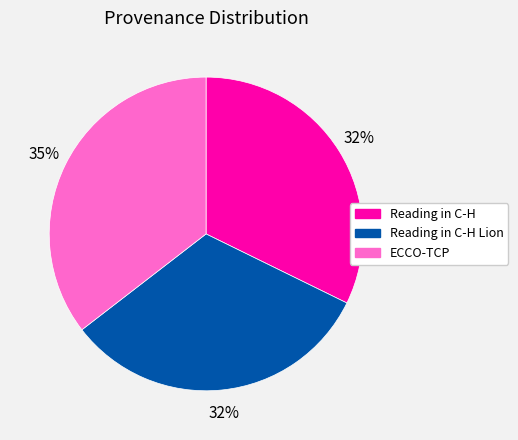

To the nearest percent, what portion does Reading in C-H represent?

32%